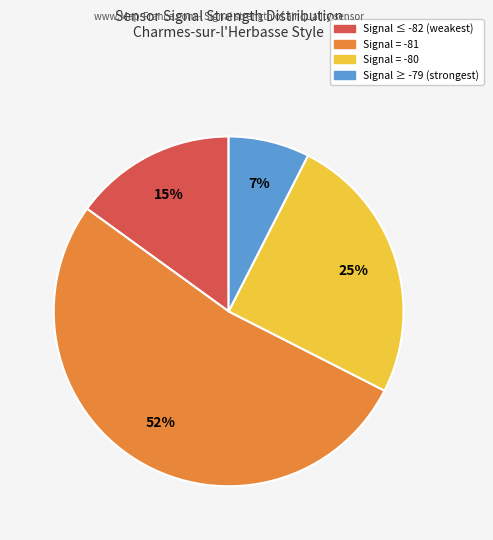

Is there any slice that represents more than half of the pie?

Yes